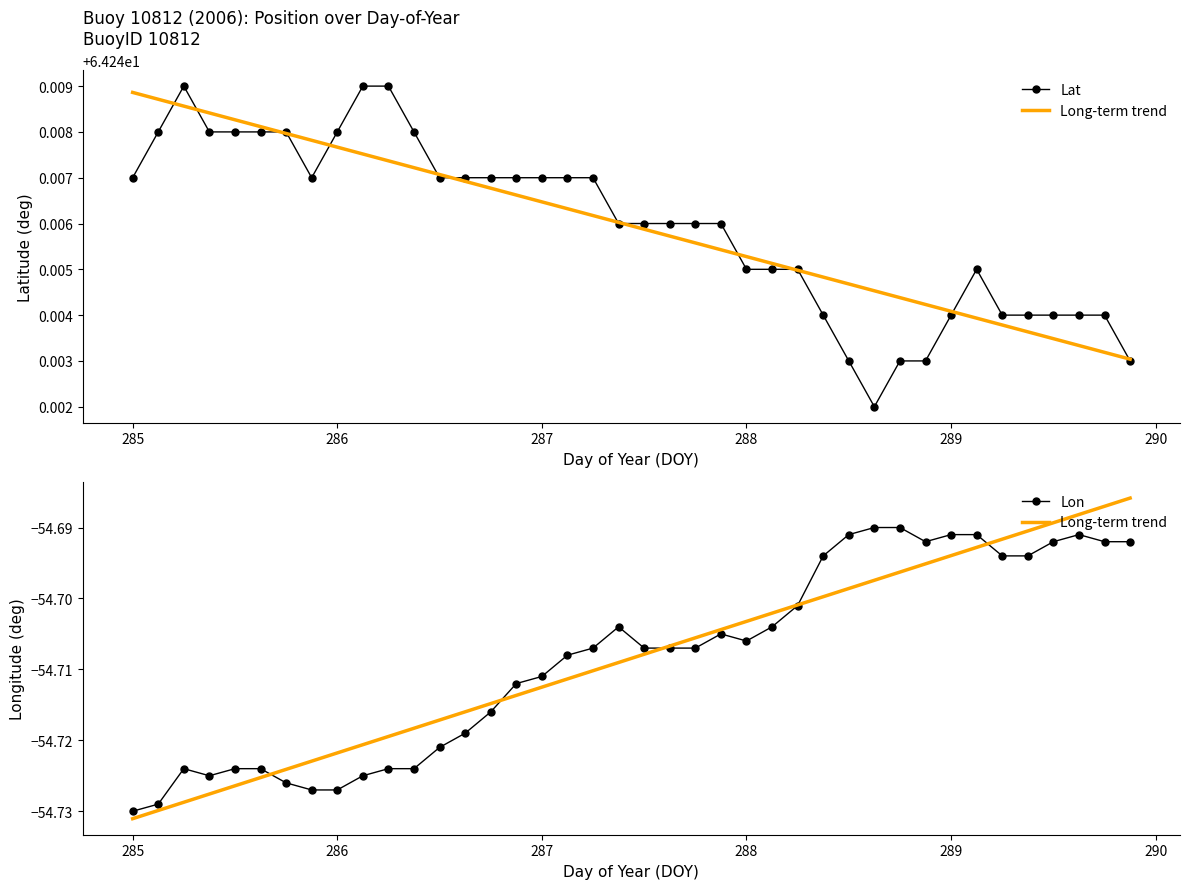

Reading left to right, transcribe all the data shown in this chart.

Lat: 64.2	64.2	64.2	64.2	64.2	64.2	64.2	64.2	64.2	64.2	64.2	64.2	64.2	64.2	64.2	64.2	64.2	64.2	64.2	64.2	64.2	64.2	64.2	64.2	64.2	64.2	64.2	64.2	64.2	64.2	64.2	64.2	64.2	64.2	64.2	64.2	64.2	64.2	64.2	64.2
Long-term trend: -54.7	-54.7	-54.7	-54.7	-54.7	-54.7	-54.7	-54.7	-54.7	-54.7	-54.7	-54.7	-54.7	-54.7	-54.7	-54.7	-54.7	-54.7	-54.7	-54.7	-54.7	-54.7	-54.7	-54.7	-54.7	-54.7	-54.7	-54.7	-54.7	-54.7	-54.7	-54.7	-54.7	-54.7	-54.7	-54.7	-54.7	-54.7	-54.7	-54.7
Lon: -54.7	-54.7	-54.7	-54.7	-54.7	-54.7	-54.7	-54.7	-54.7	-54.7	-54.7	-54.7	-54.7	-54.7	-54.7	-54.7	-54.7	-54.7	-54.7	-54.7	-54.7	-54.7	-54.7	-54.7	-54.7	-54.7	-54.7	-54.7	-54.7	-54.7	-54.7	-54.7	-54.7	-54.7	-54.7	-54.7	-54.7	-54.7	-54.7	-54.7